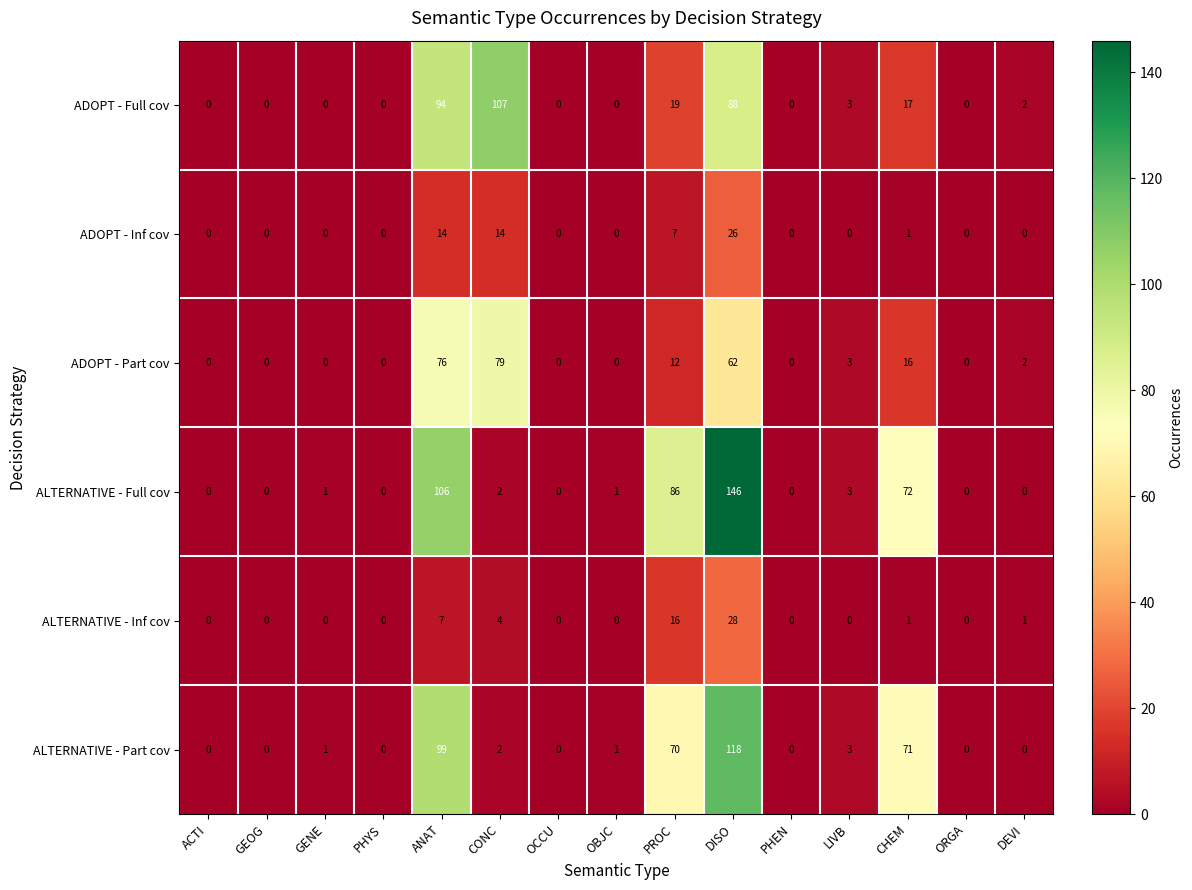

At which category does the chart reach its peak across all series?

DISO